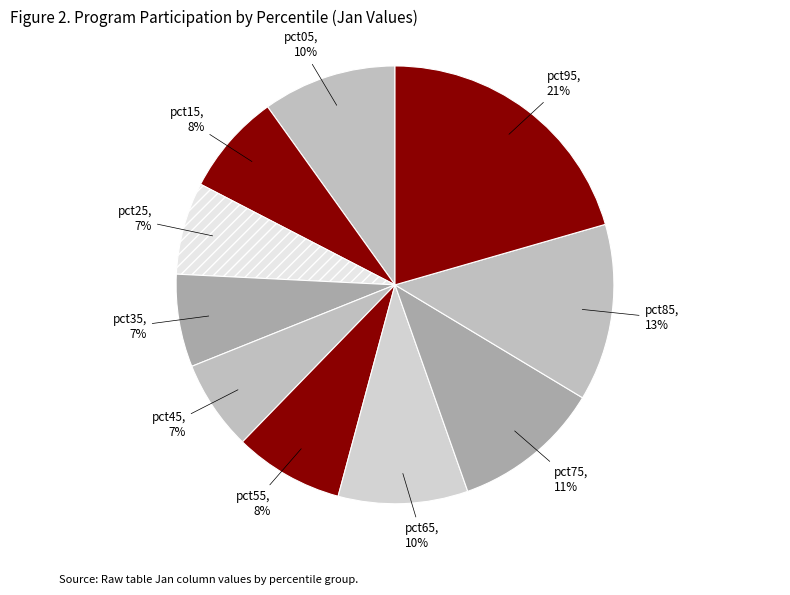

Count the number of slices in the pie.

10